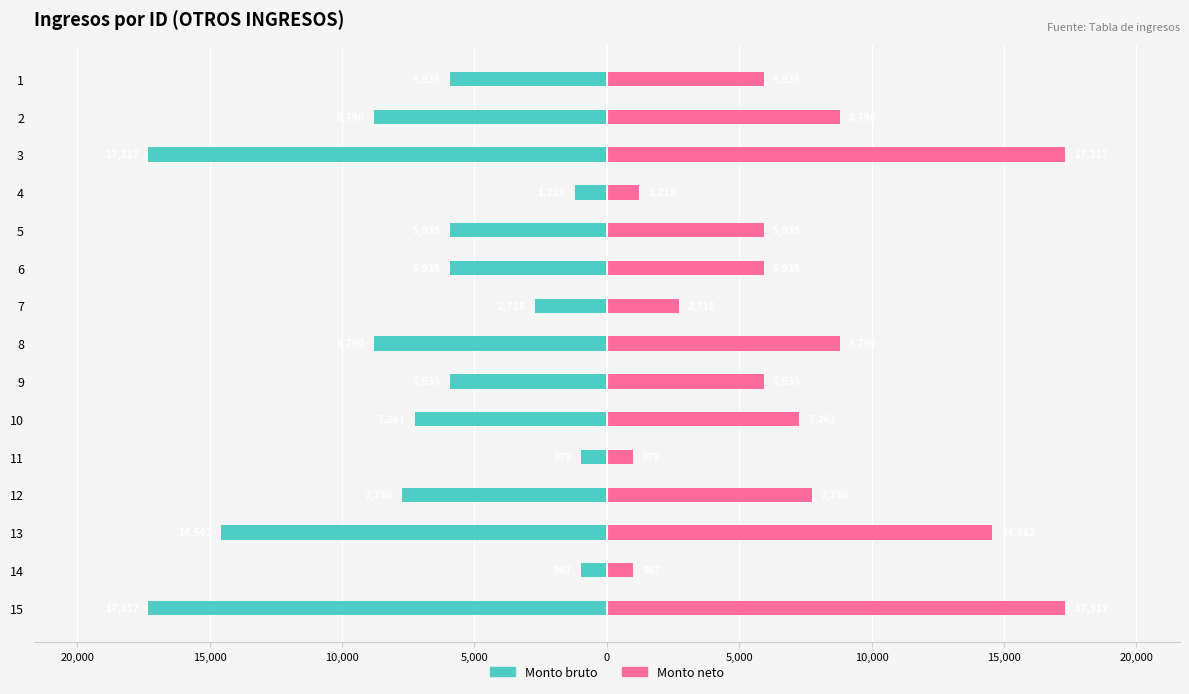

Reading right to left, list all the values displayed in this chart.

Monto bruto: -17317.4	-987.2	-14562.4	-7739.9	-978.8	-7260.8	-5935.3	-8790.5	-2717.9	-5935.3	-5935.3	-1219.3	-17317.4	-8790.5	-5935.3
Monto neto: 17317.4	987.2	14562.4	7739.9	978.8	7260.8	5935.3	8790.5	2717.9	5935.3	5935.3	1219.3	17317.4	8790.5	5935.3